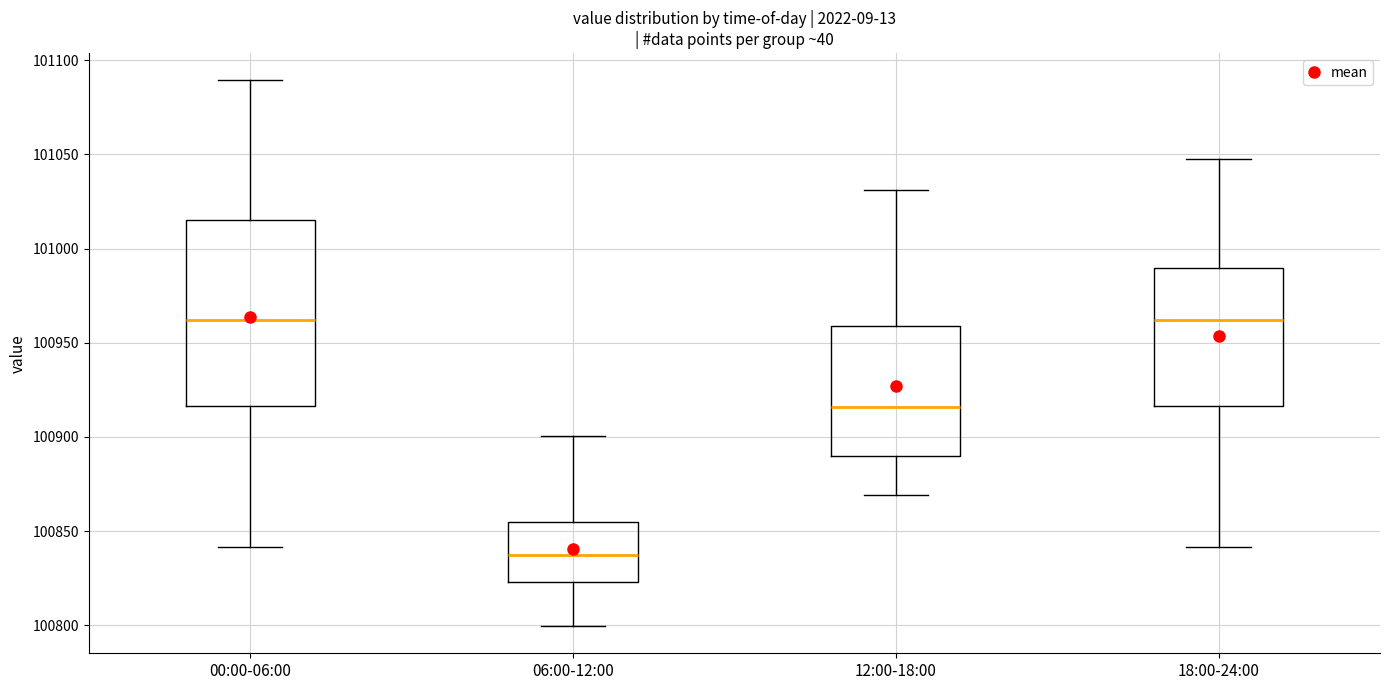

Comparing the boxes themselves (not the whiskers), which one is the tallest?

00:00-06:00